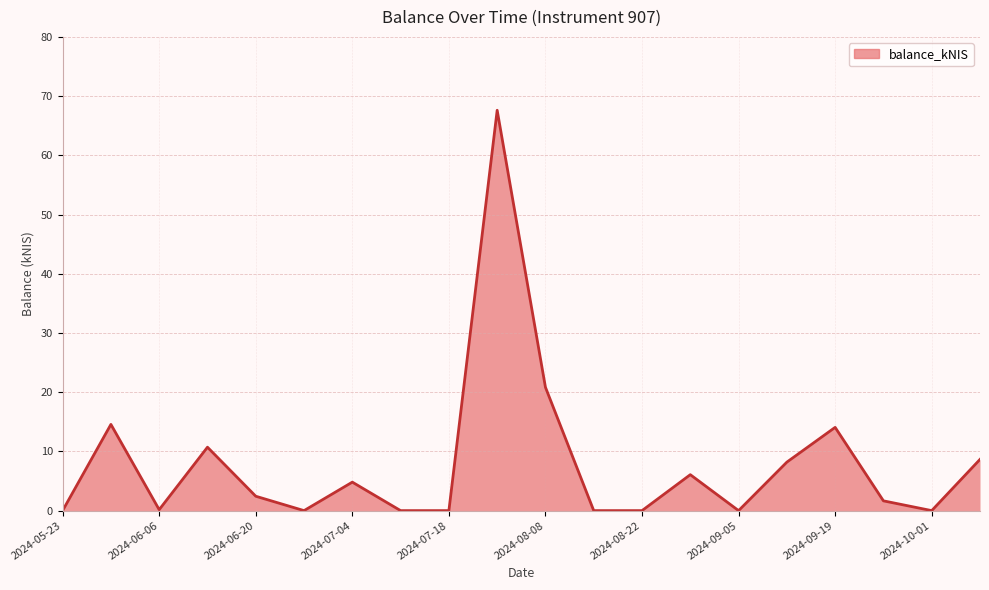

What is the greatest value displayed?

67.6